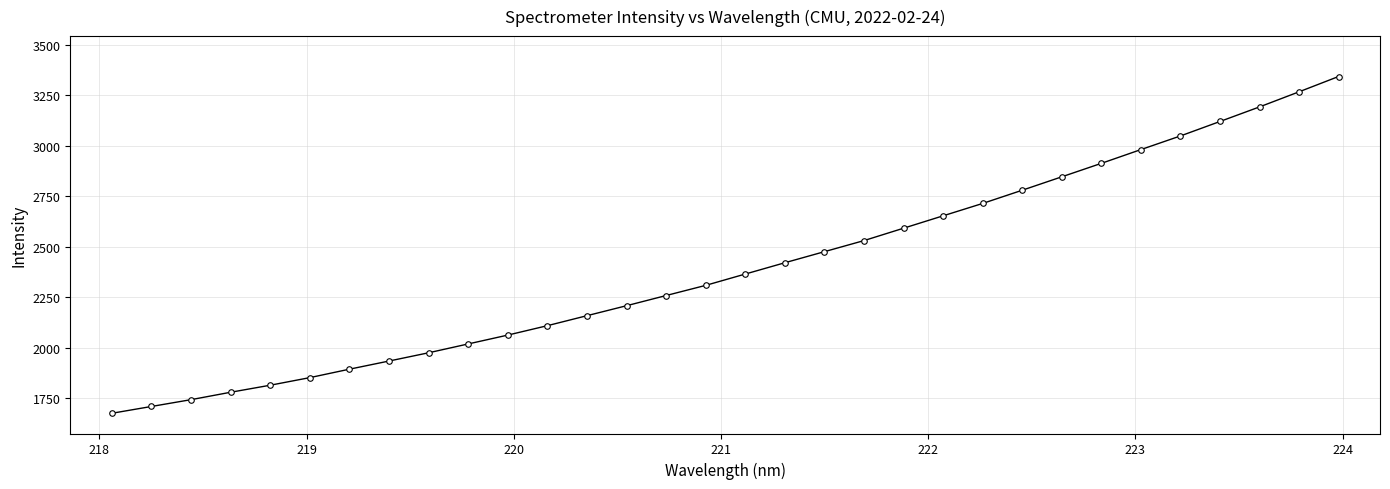

What is the difference between the maximum and second lowest values?

1633.8